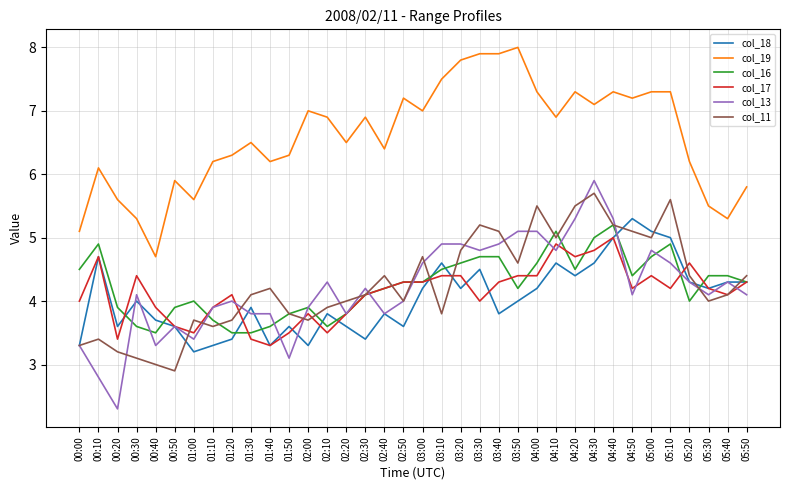

Which series ends up on top after the final intersection of col_11 and col_16?

col_11